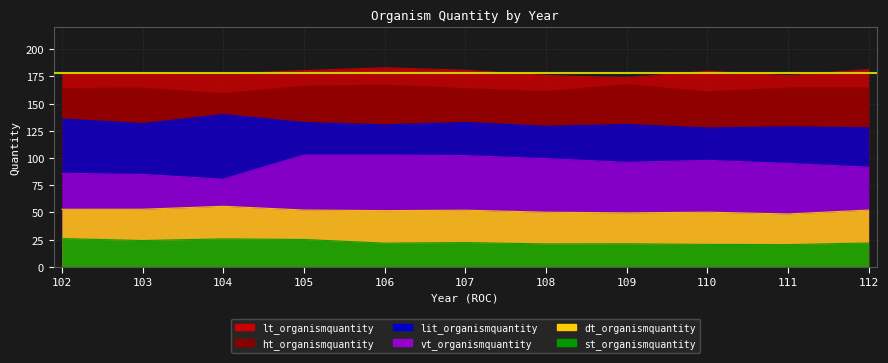

Where is st_organismquantity nearest to the value 23?

107